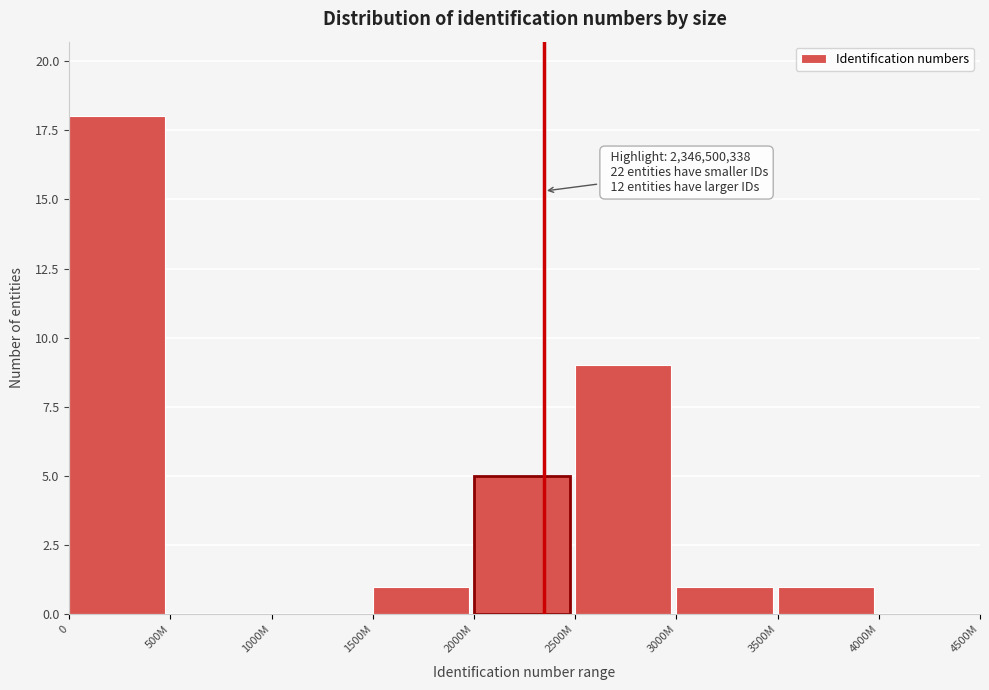

Reading left to right, extract all data points from this chart.

0=18	500M=0	1000M=0	1500M=1	2000M=5	2500M=9	3000M=1	3500M=1	4000M=0